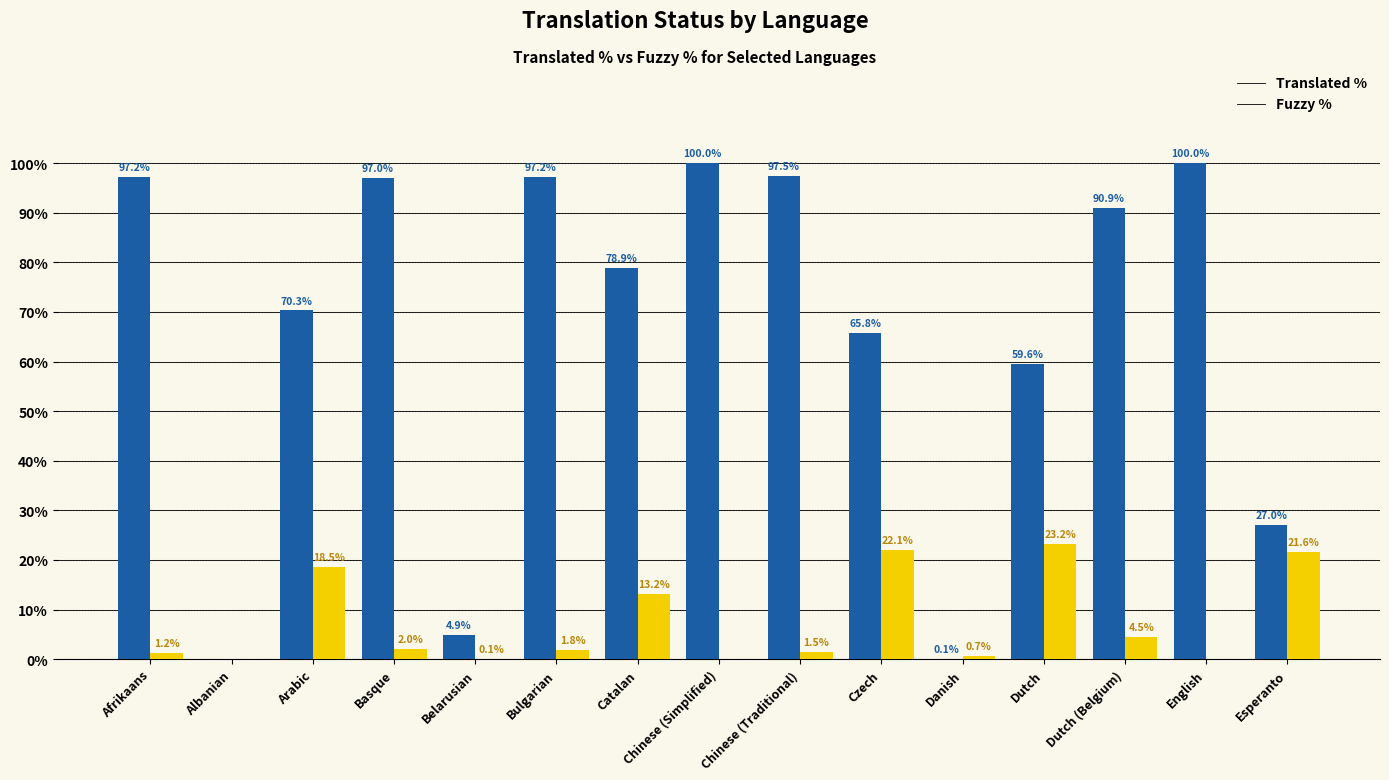

What is the maximum value shown in the chart?

100.0